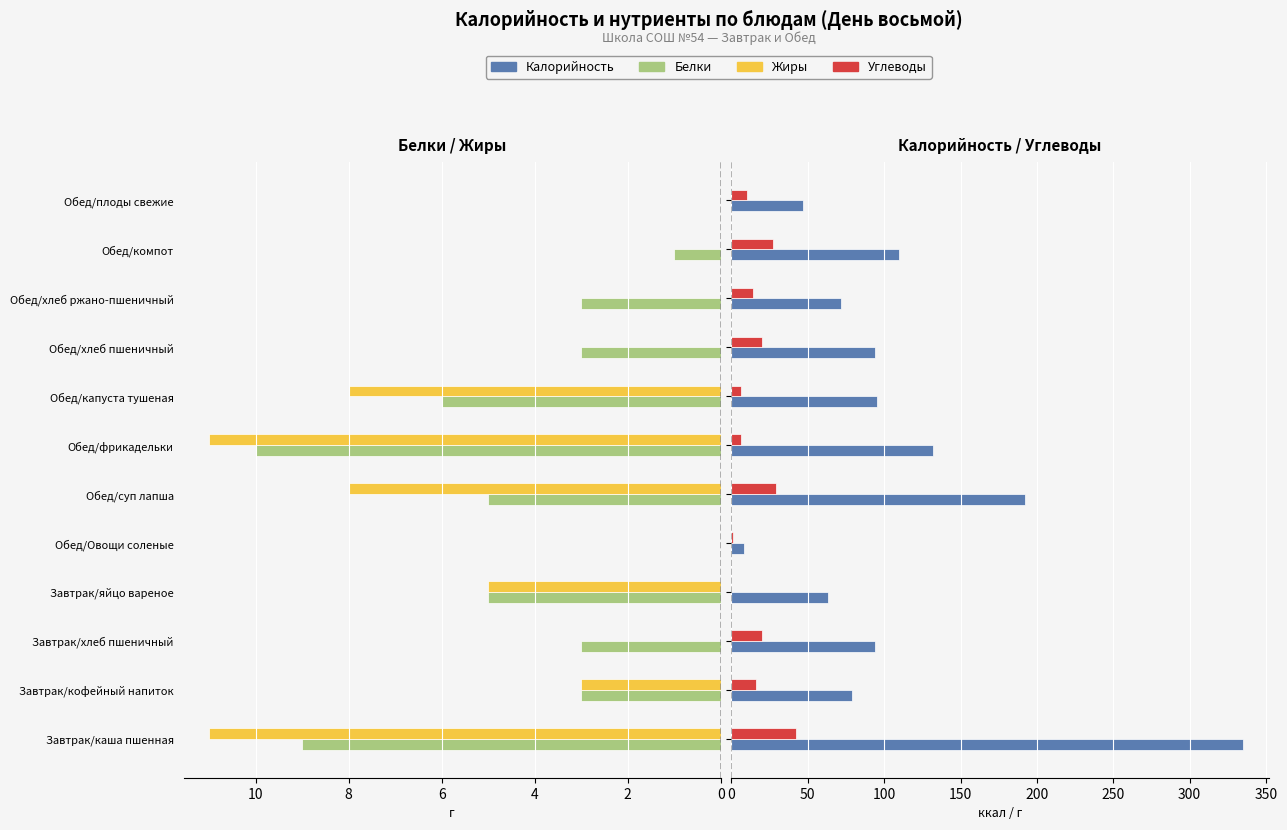

Reading right to left, list all the values displayed in this chart.

Белки: 0	1	3	3	6	10	5	0	5	3	3	9
Жиры: 0	0	0	0	8	11	8	0	5	0	3	11
Калорийность: 47	110	72	94	95	132	192	8	63	94	79	335
Углеводы: 10	27	14	20	6	6	29	1	0	20	16	42